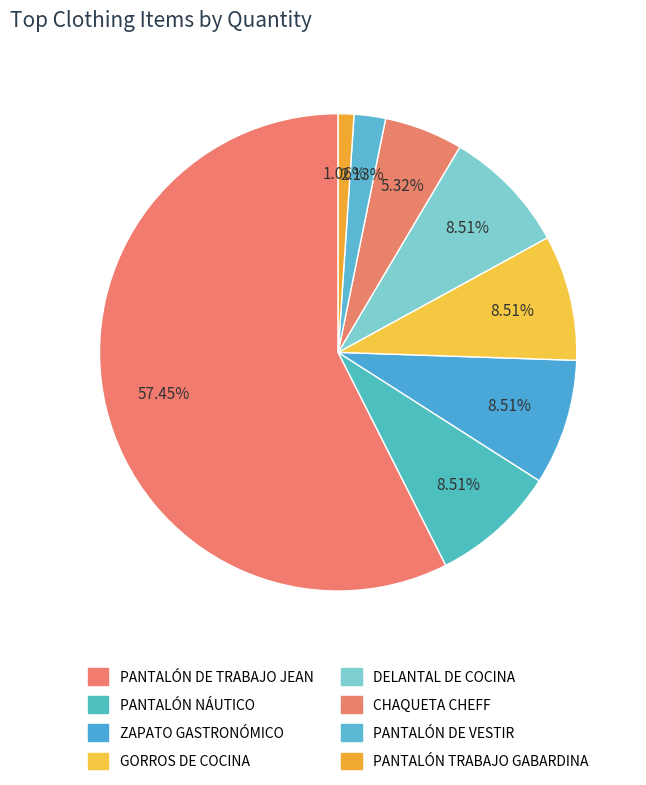

True or false: GORROS DE COCINA accounts for 21% of the total.

False